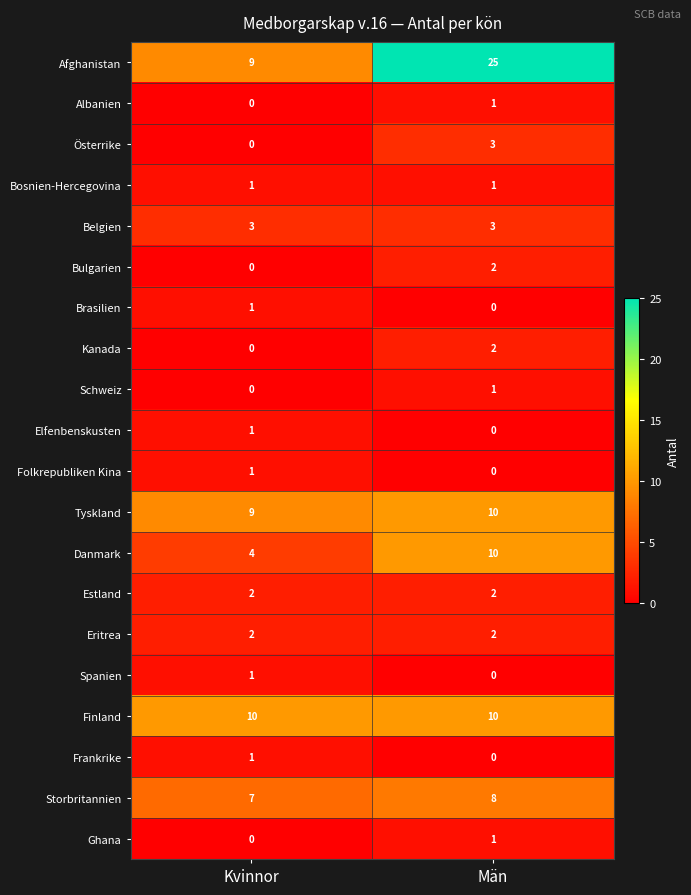

What is the spread (max minus min) of values at Kvinnor?

10